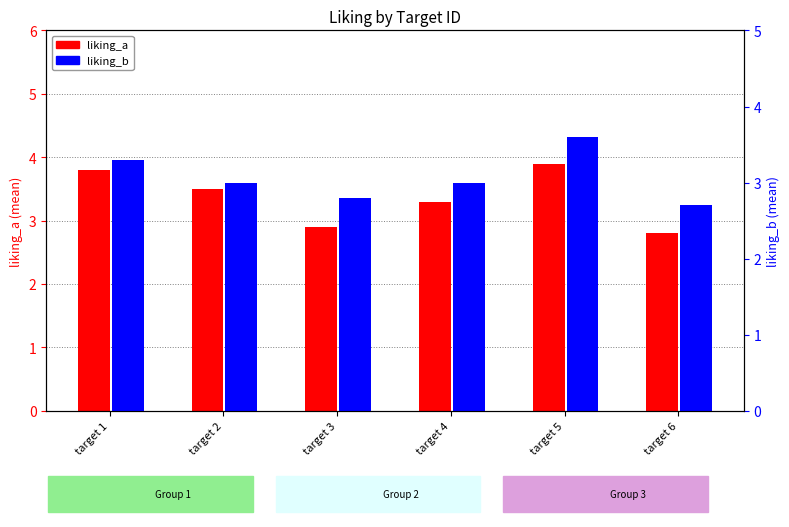

What are all the series names shown in the legend?

liking_a, liking_b